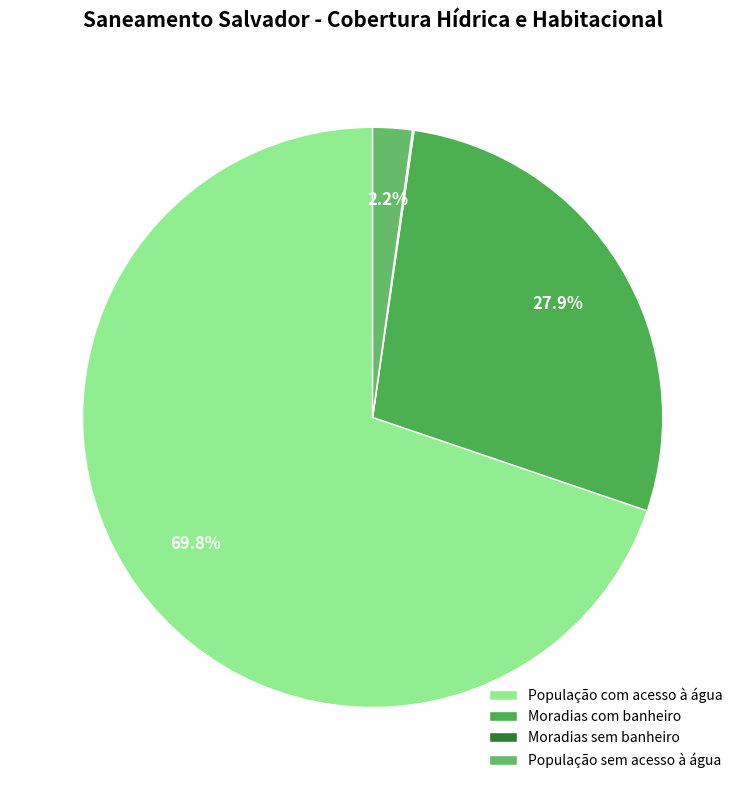

The População com acesso à água slice represents 70% of the pie. True or false?

True